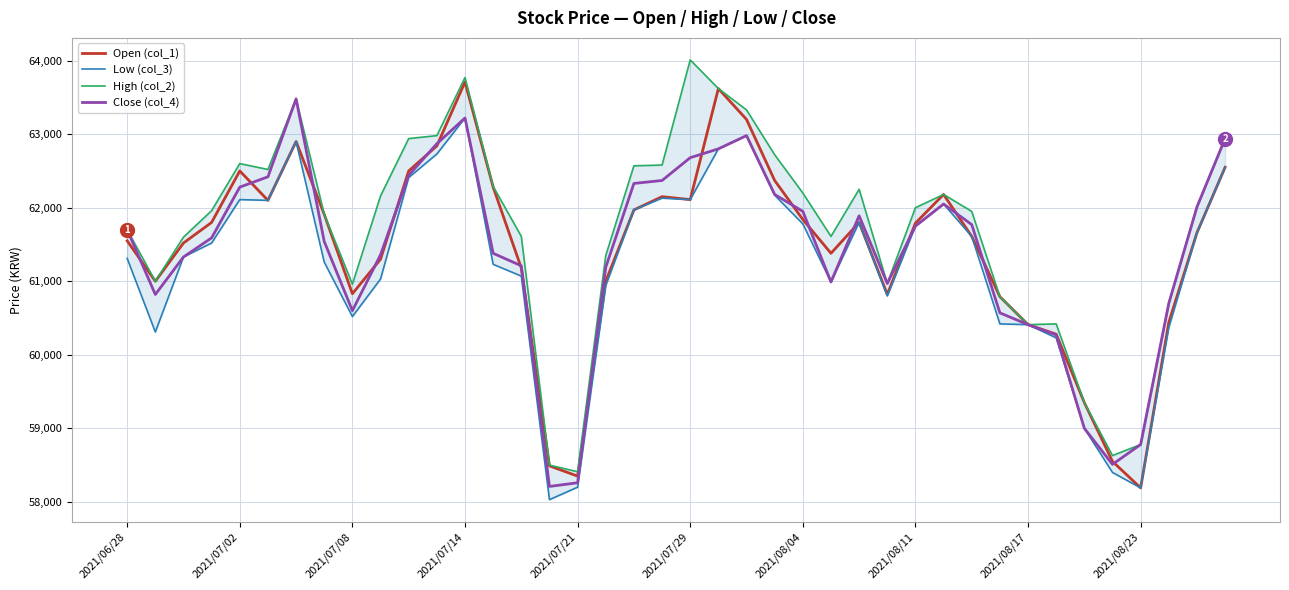

What is the highest value of the Close (col_4) series?

63480